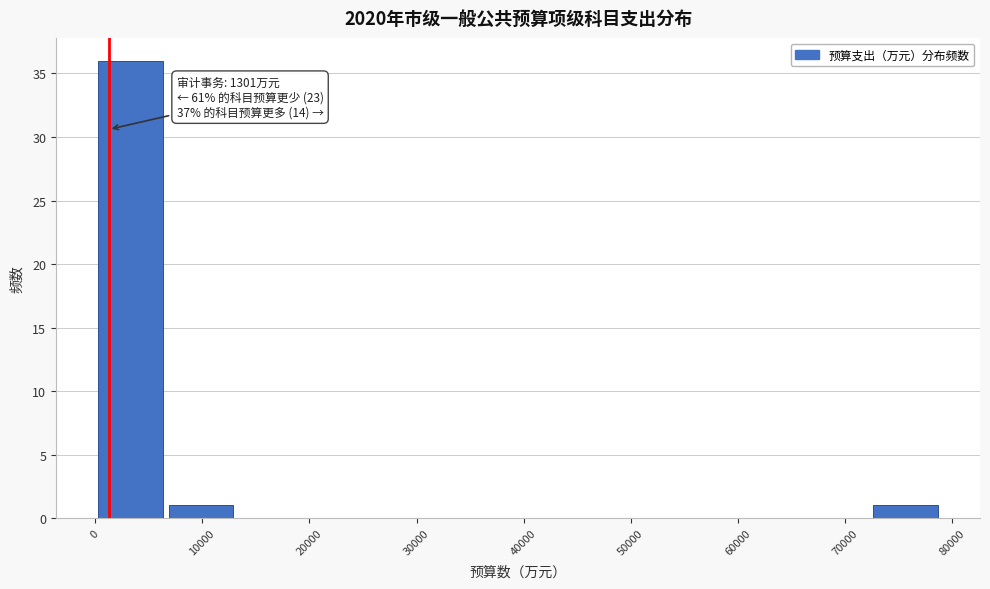

Which range on the x-axis has the tallest bar?

0 to 7000